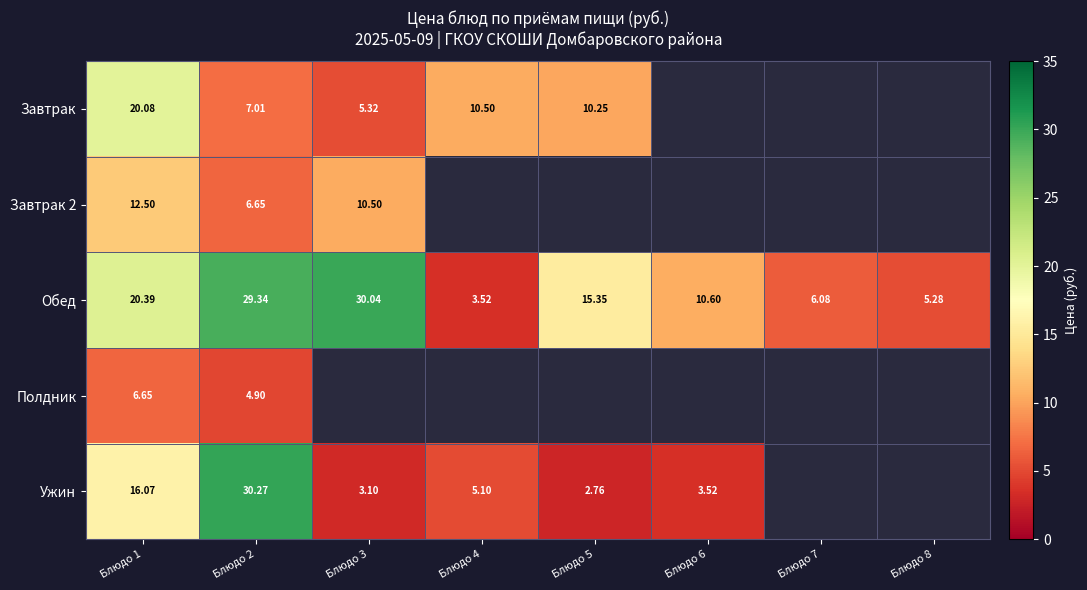

What is the maximum value shown in the chart?

30.3